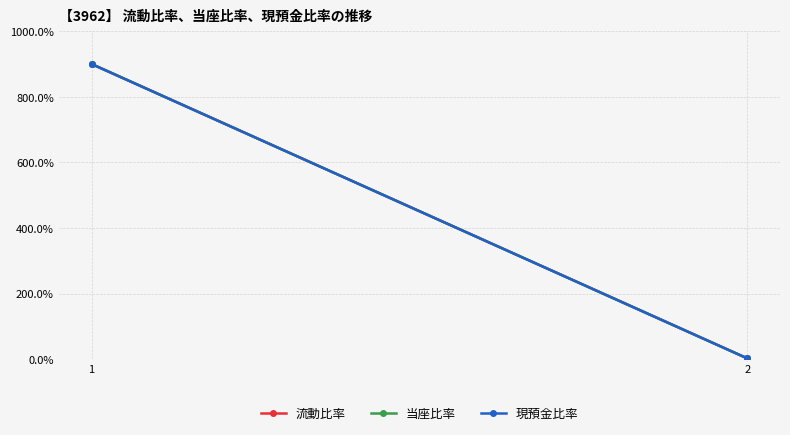

What is the total value across all series at 2?

7.1